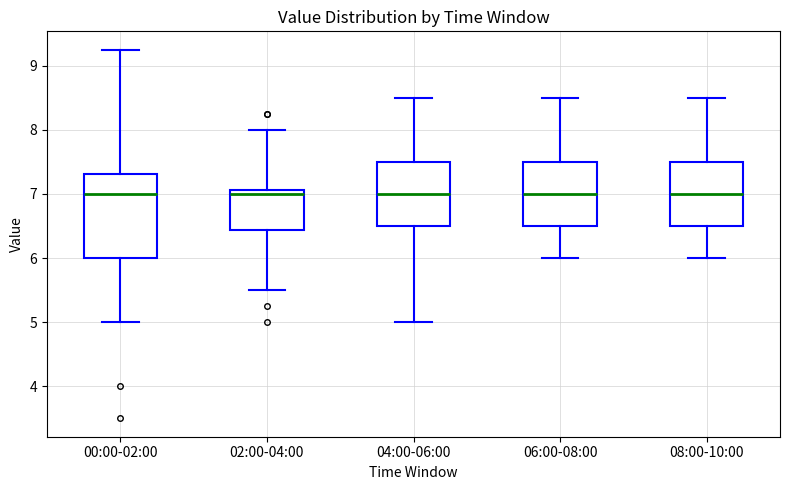

Where is the upper edge of the box for 04:00-06:00 on the y-axis? The values are not printed on the chart, so give them approximately, as read against the axis.

7.5